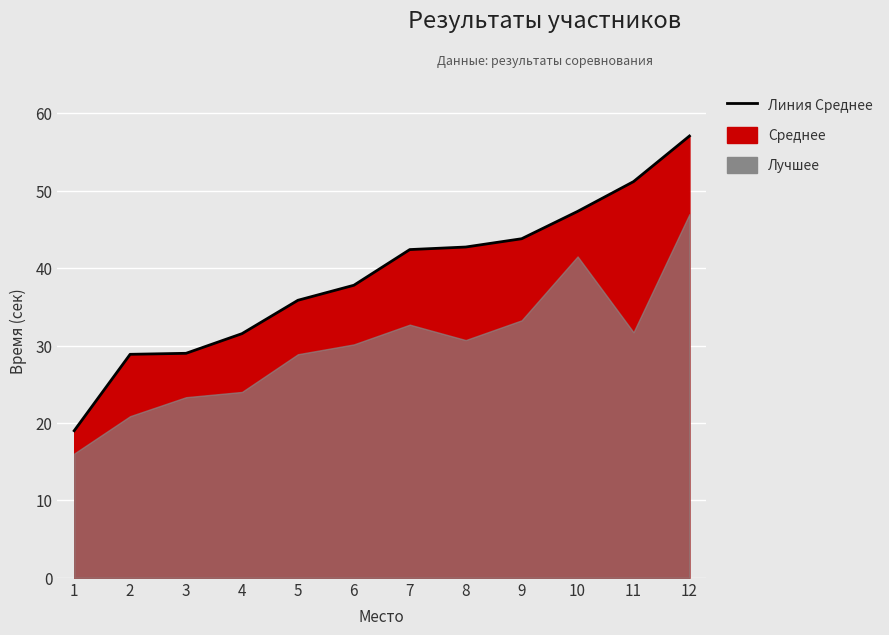

List the labels in order of value, smallest first.

1, 2, 3, 4, 5, 6, 7, 8, 9, 10, 11, 12